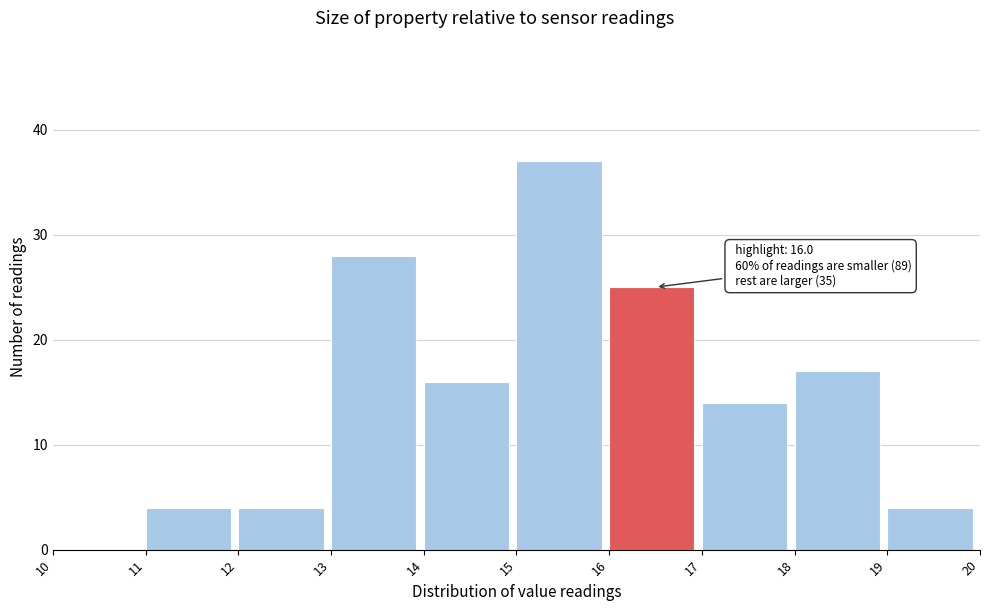

Which range on the x-axis has the tallest bar?

15 to 16